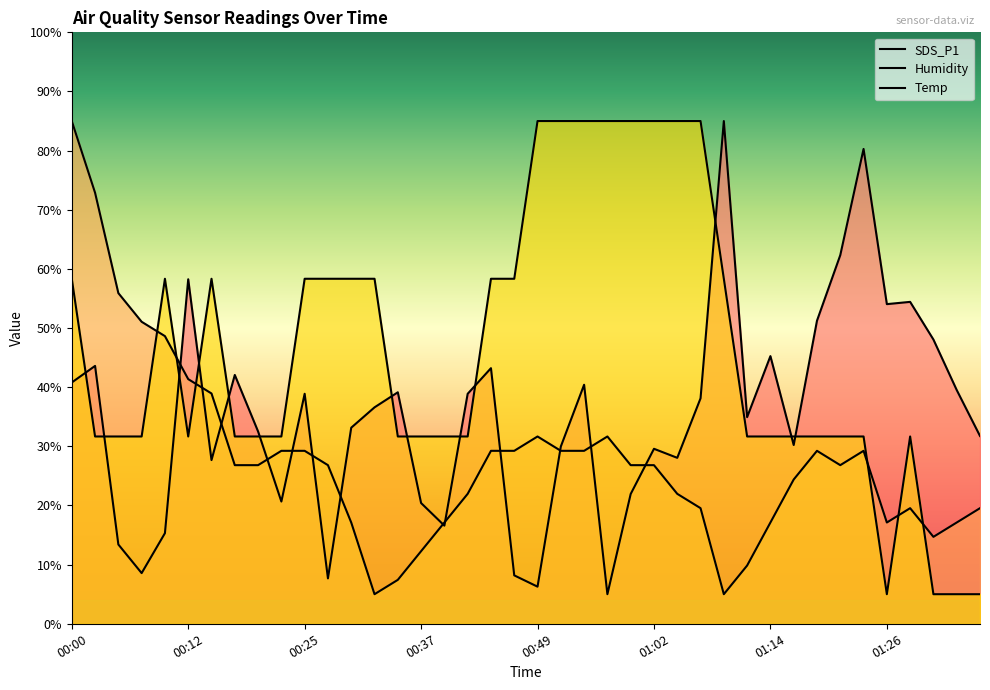

Between 16 and 00:12, which is larger?

00:12